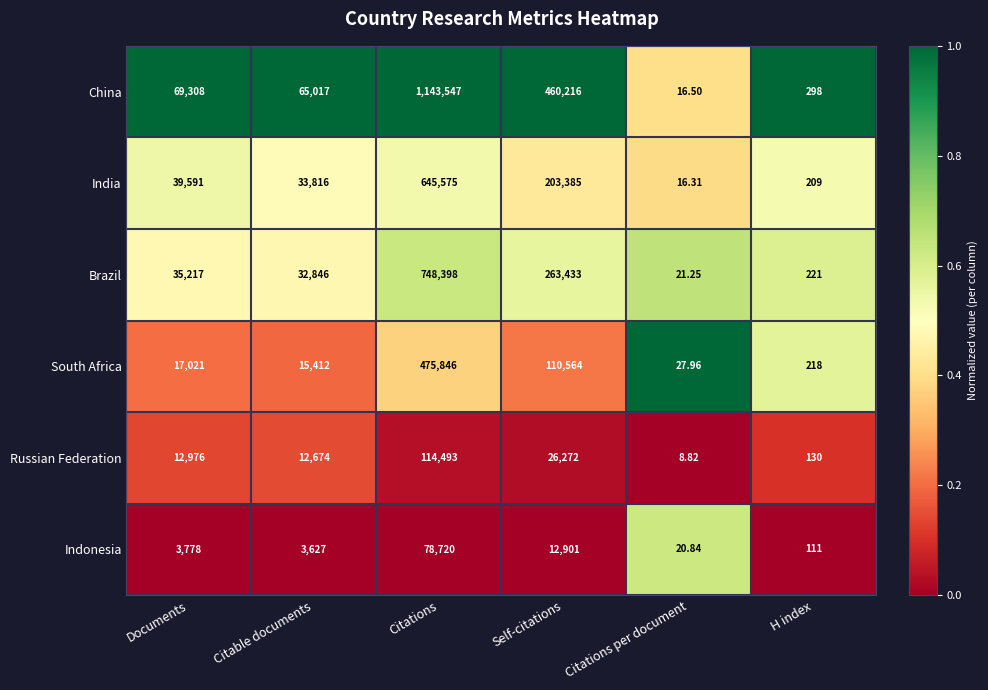

Rank the series at Self-citations from highest to lowest value.

China, Brazil, India, South Africa, Russian Federation, Indonesia